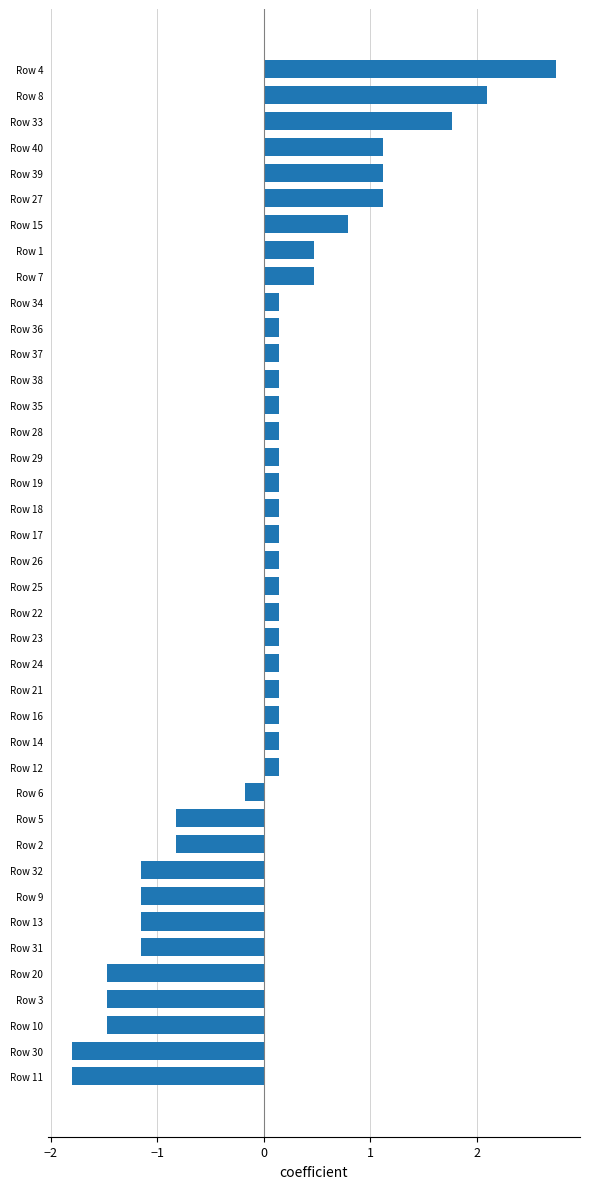

What is the change in value from Row 11 to Row 5?

+1.0